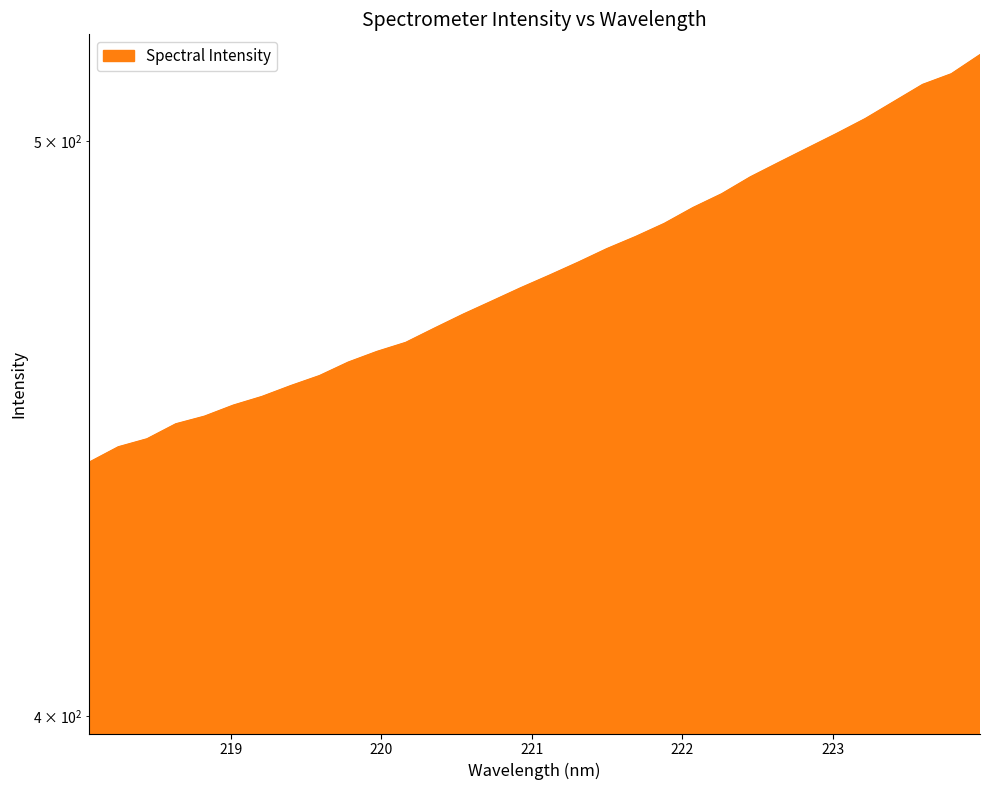

What position from the right is 220.1623?

21